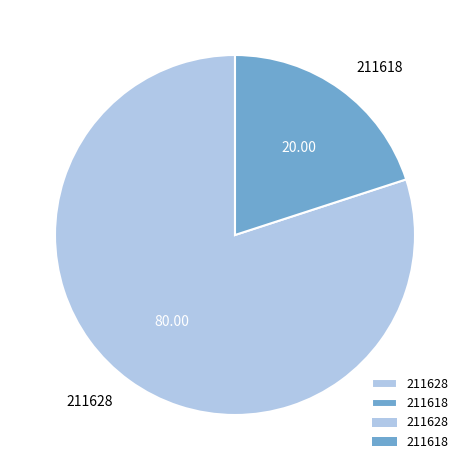

How many slices are in this pie chart?

2